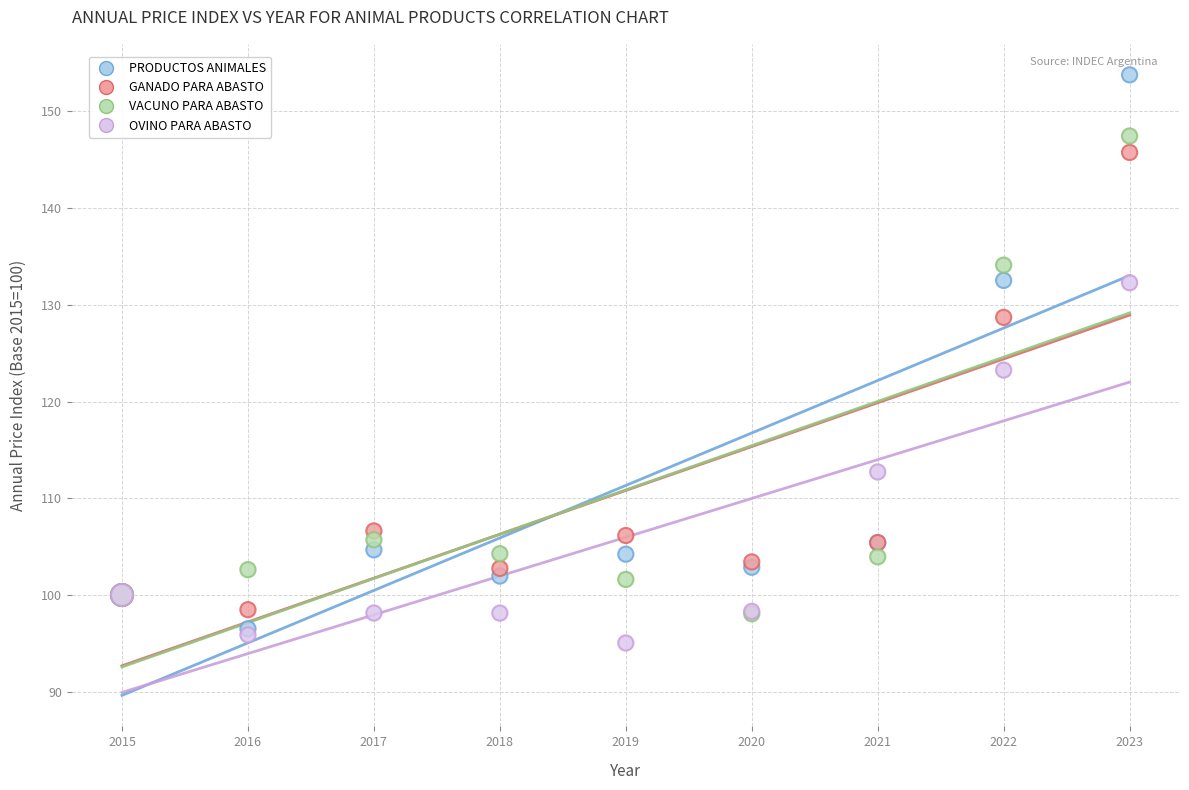

In the GANADO PARA ABASTO series, what Y value is closest to 122?

128.7